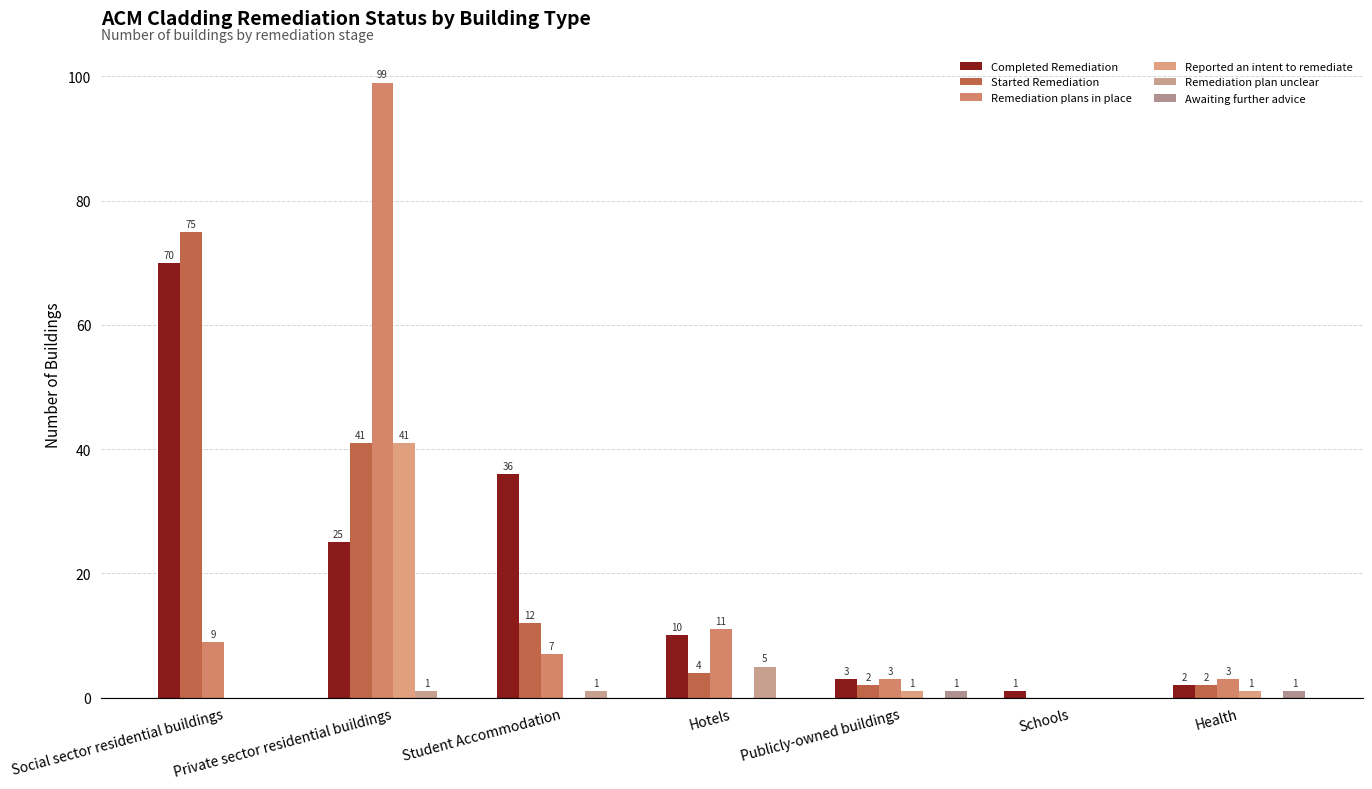

Does the chart contain stacked bars?

No